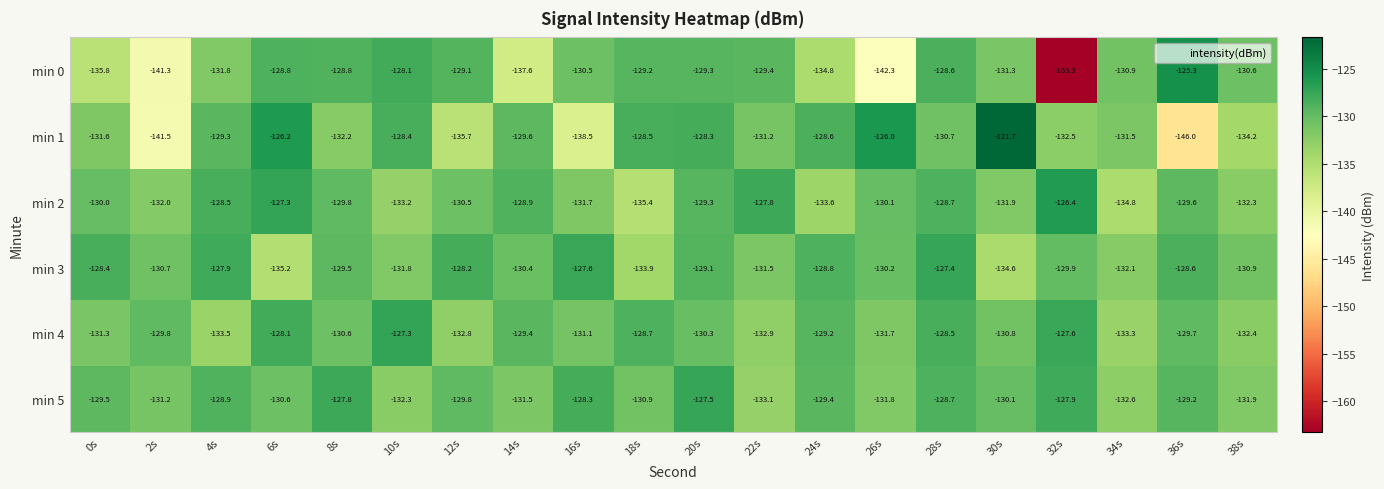

What is the total value across all series at 22s?

-785.9